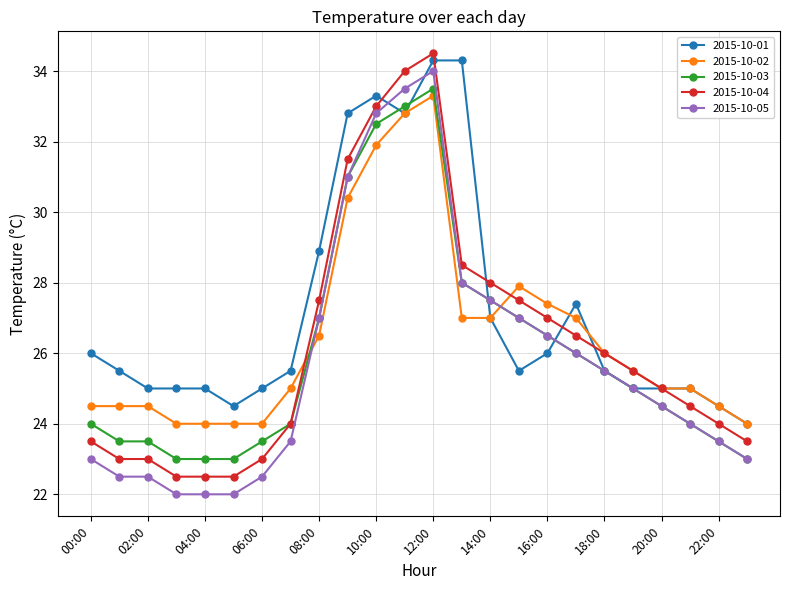

How many categories are shown in the chart?

24